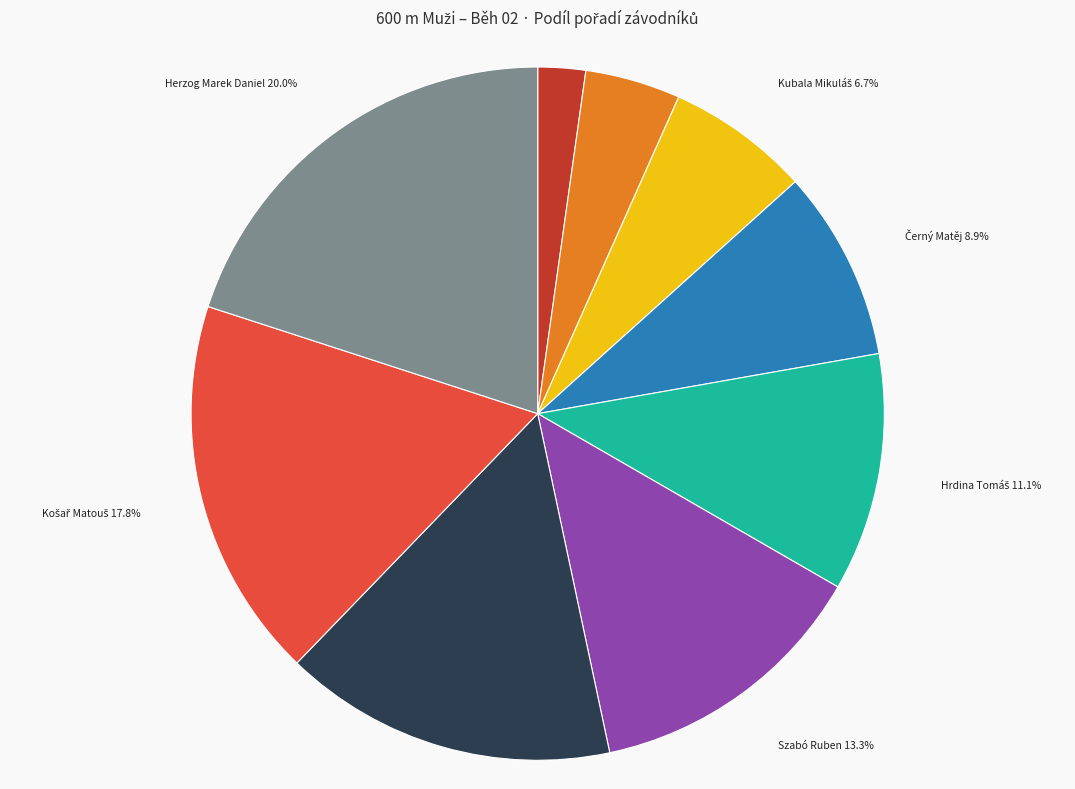

Which slice is the smallest?

Pergler Michal